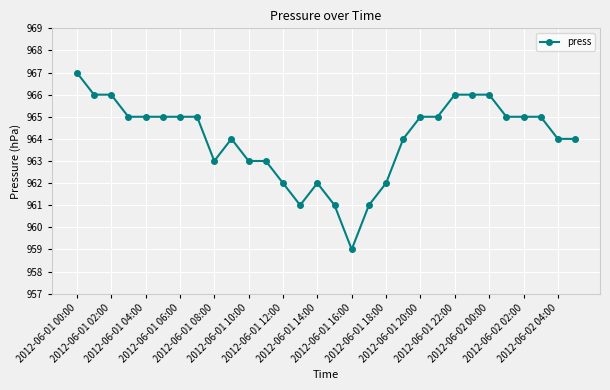

Count the number of categories in the chart.

30